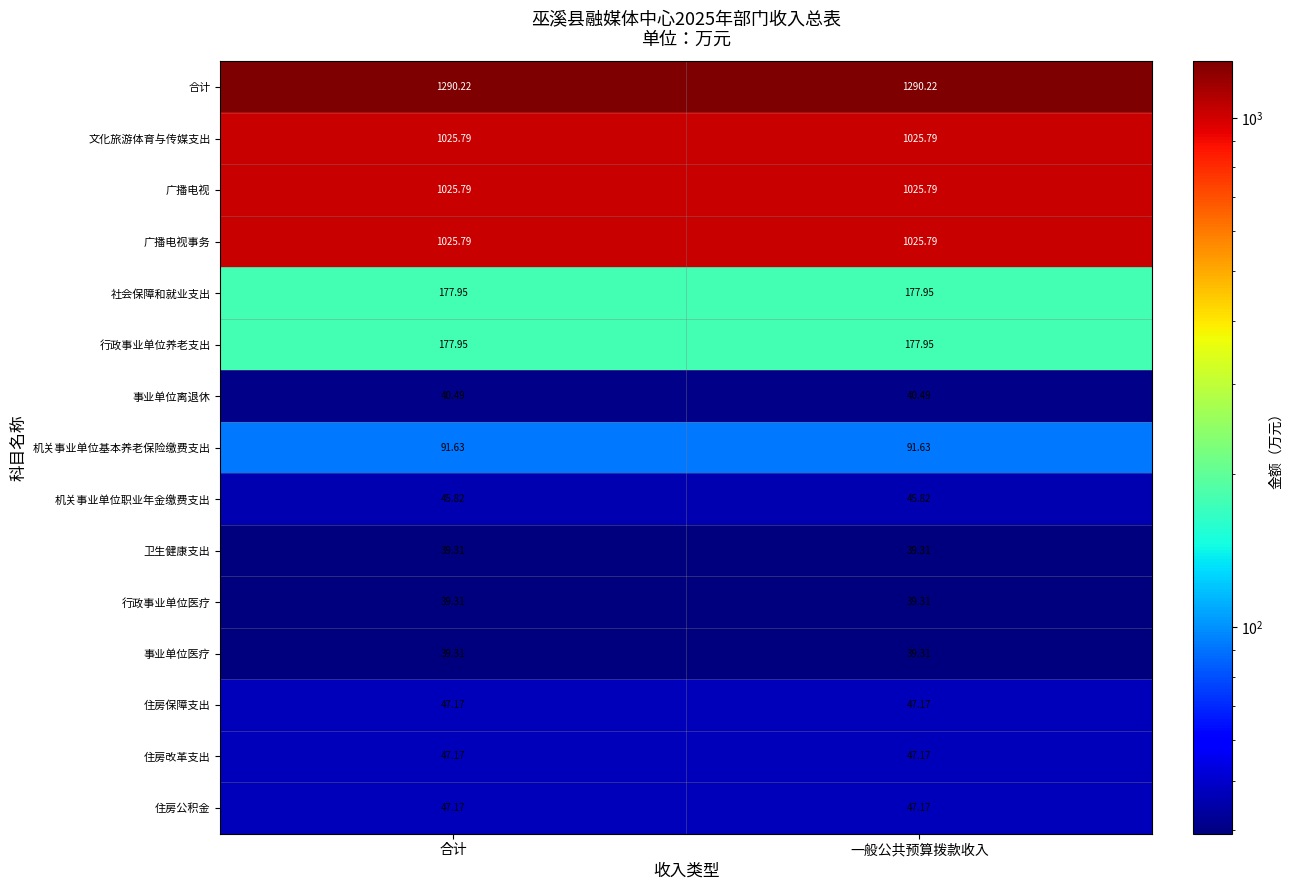

Which series has the largest total across all categories?

合计